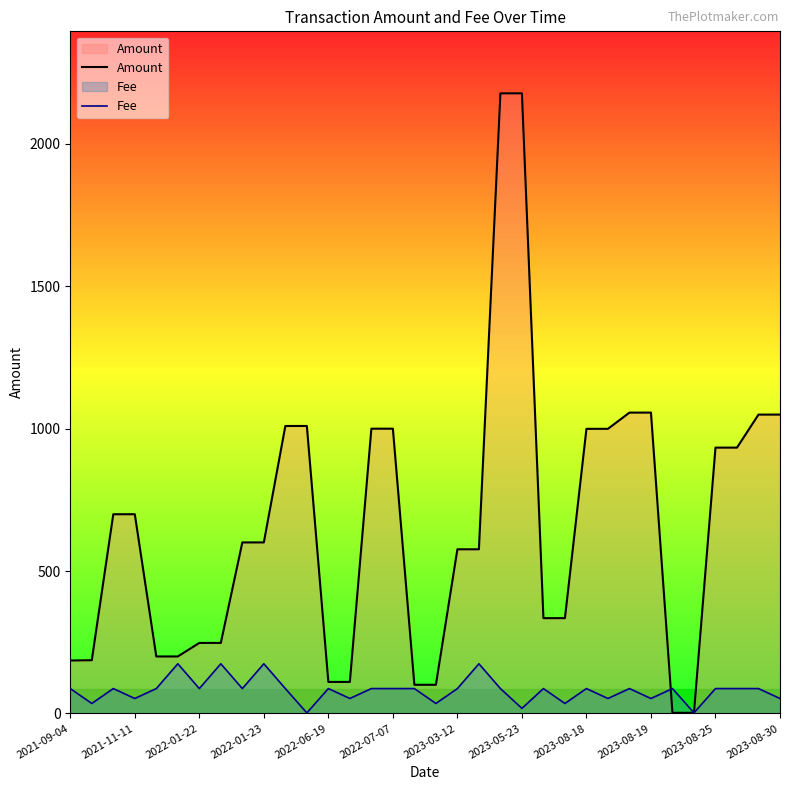

How many intersections are there between Fee and Amount?

2